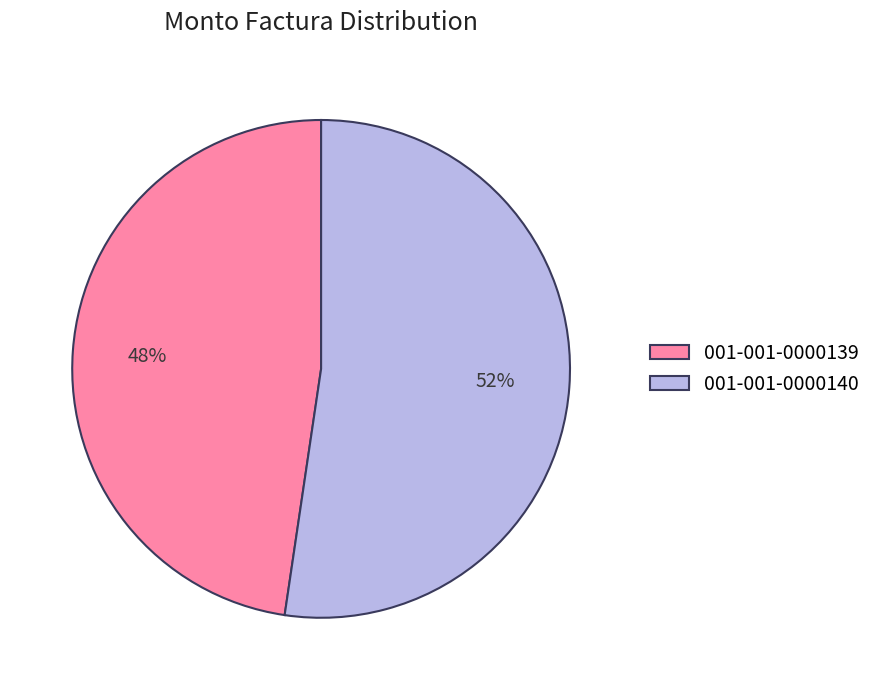

Do 001-001-0000140 and 001-001-0000139 together represent more than half of the pie?

Yes